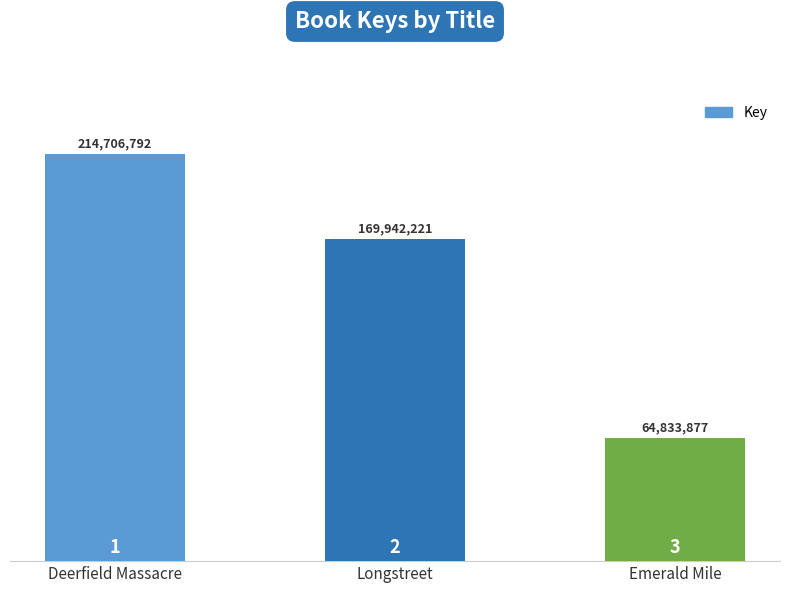

Is it true that the value at Deerfield Massacre is 328308537?

False